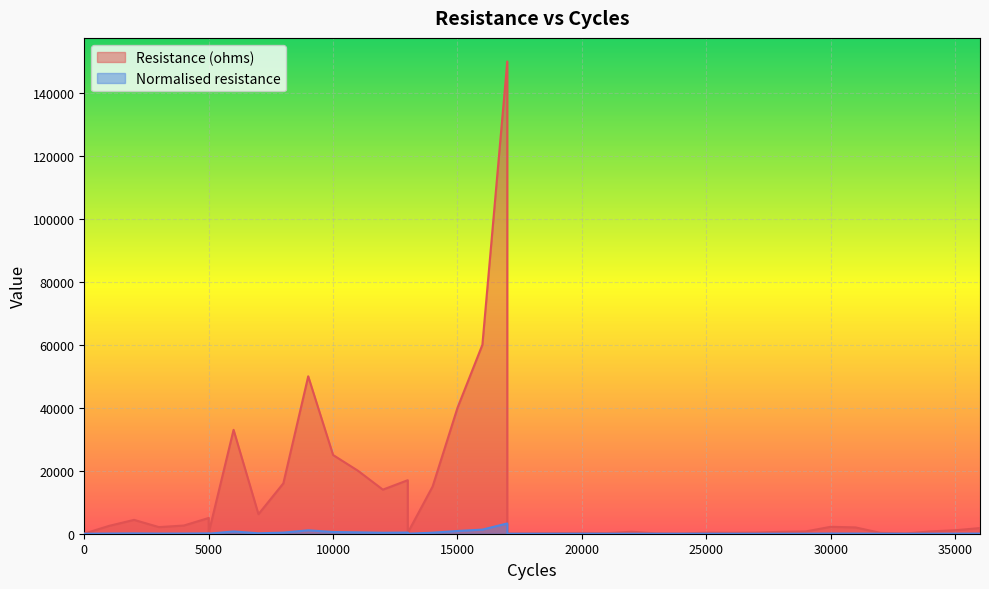

How many interior local peaks does the Resistance (ohms) series have?

10